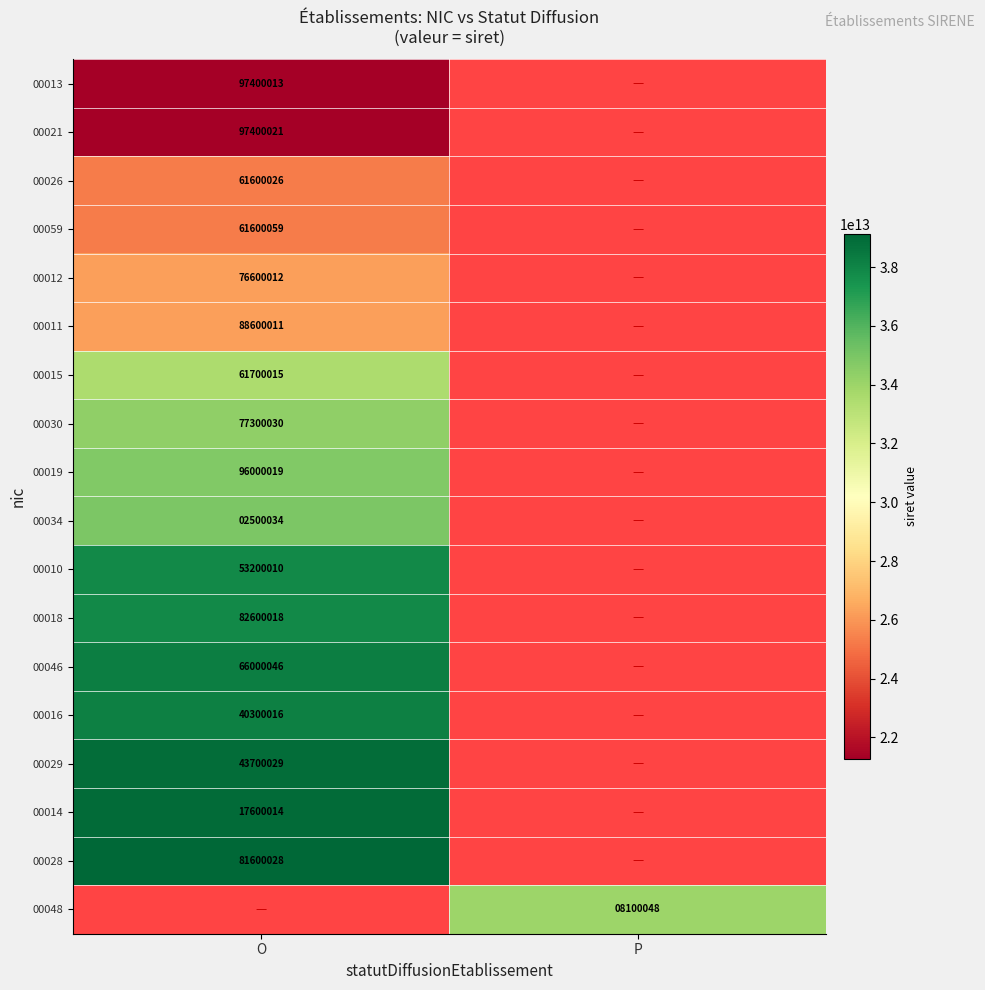

Which label corresponds to the smallest value in the chart?

O